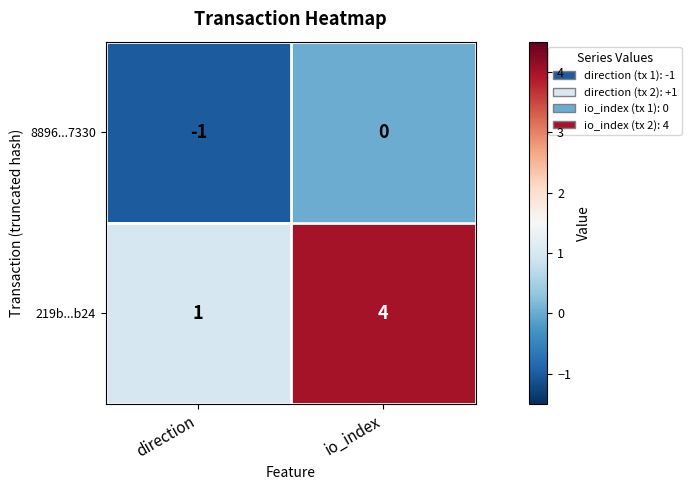

Read the 219b...b24 value at io_index.

4